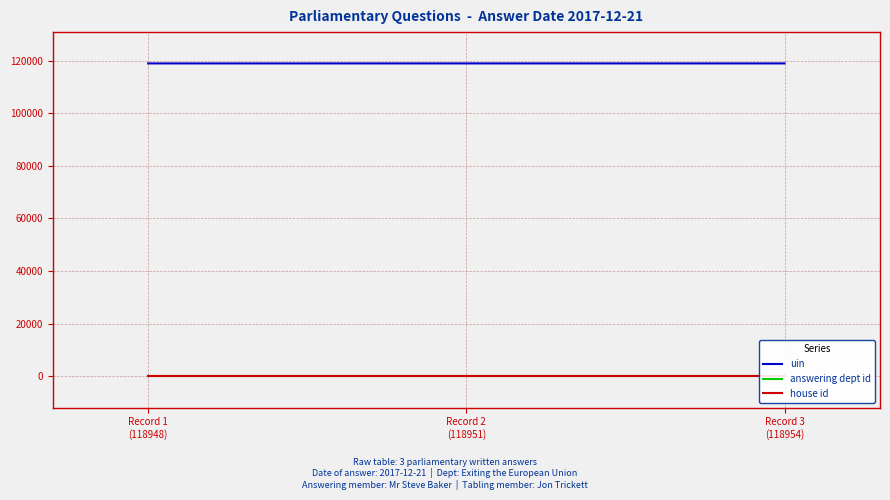

Reading left to right, transcribe all the data shown in this chart.

uin: 118948	118951	118954
answering dept id: 203	203	203
house id: 1	1	1